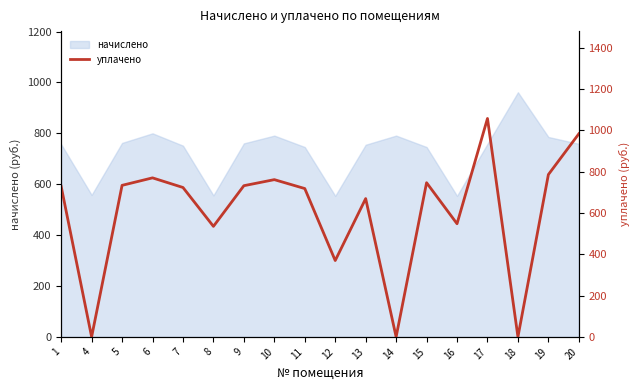

True or false: the data shows 761.2 at 10.

True